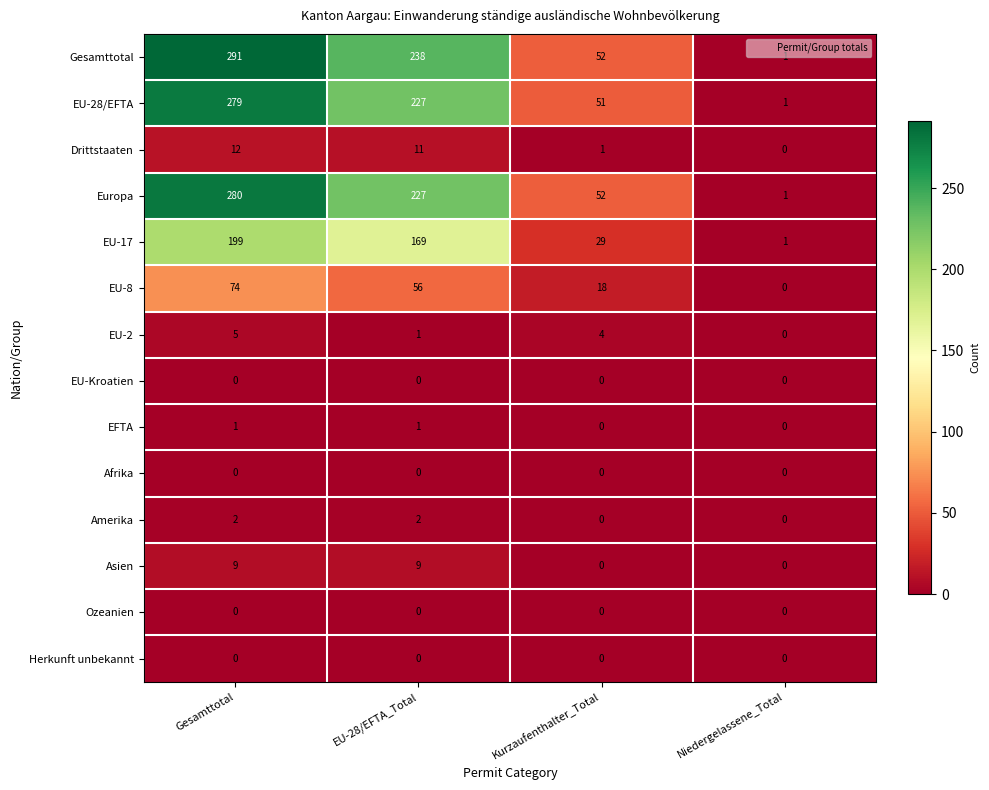

Between Gesamttotal and Niedergelassene_Total, which series saw the biggest shift?

Gesamttotal